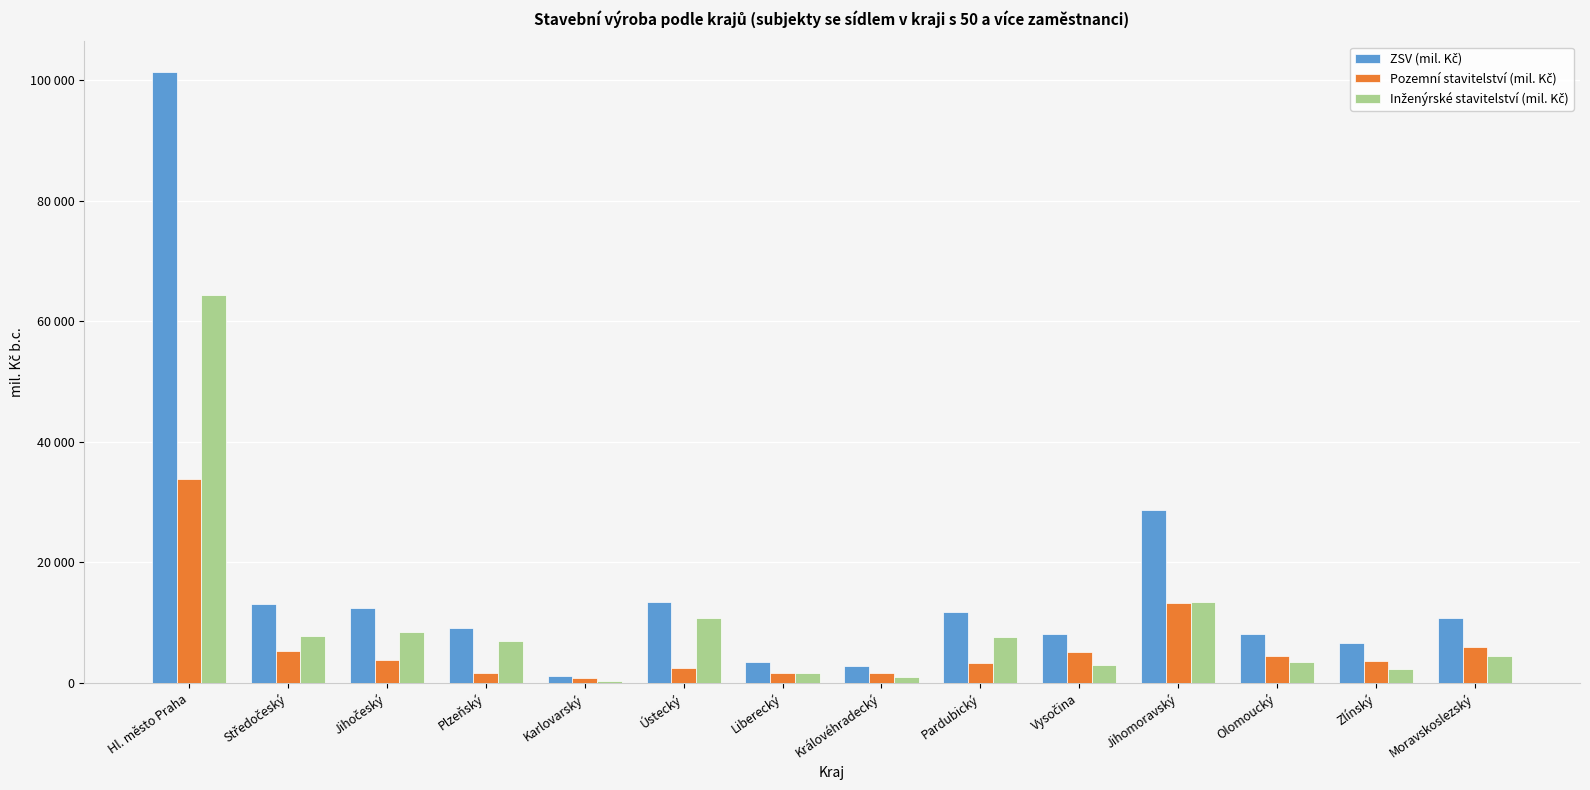

What is the difference between the ZSV (mil. Kč) values at Zlínský and Ústecký?

6944